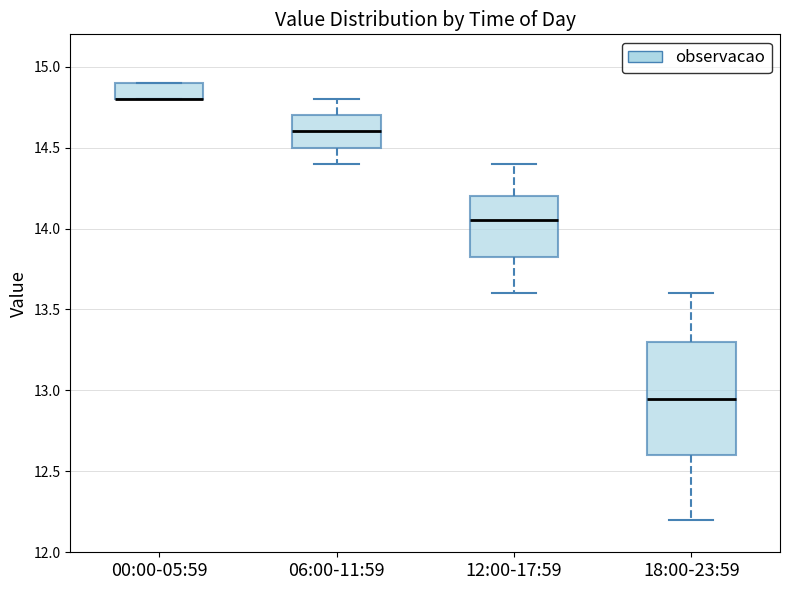

Comparing the boxes themselves (not the whiskers), which one is the tallest?

18:00-23:59